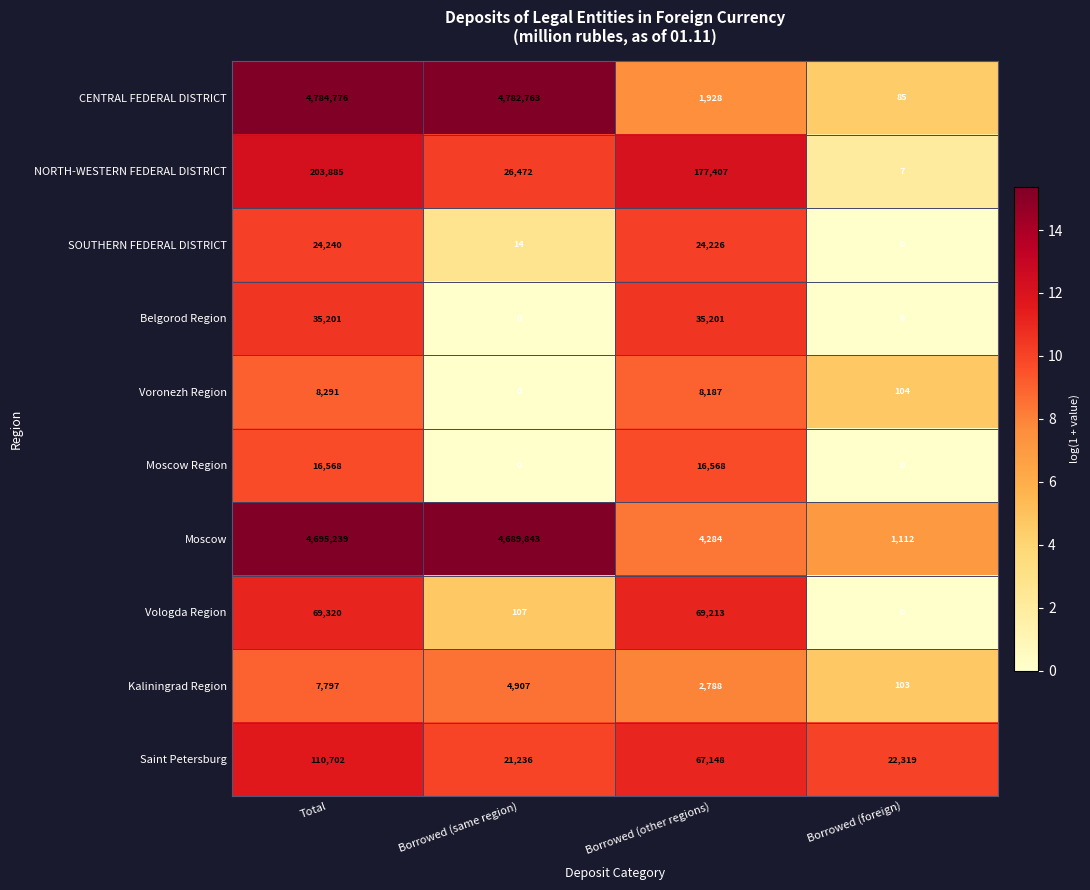

At which category is the sum across all series the highest?

Total